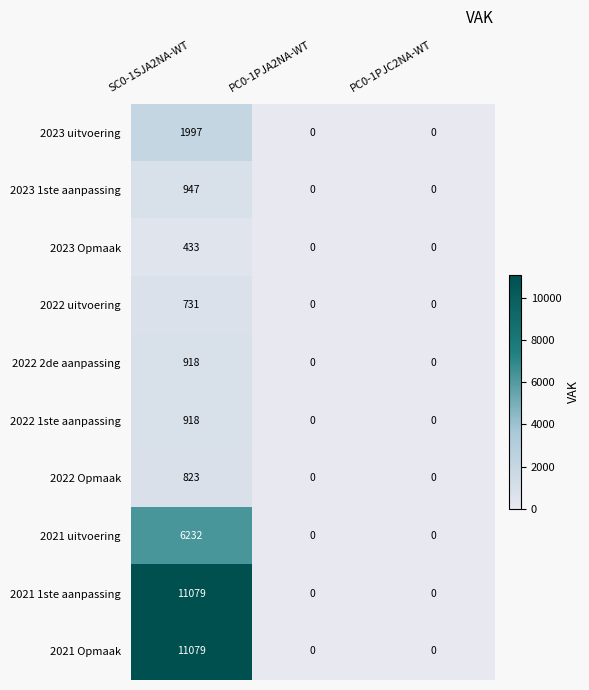

Is it true that 2022 uitvoering equals 0 at PC0-1PJA2NA-WT?

True